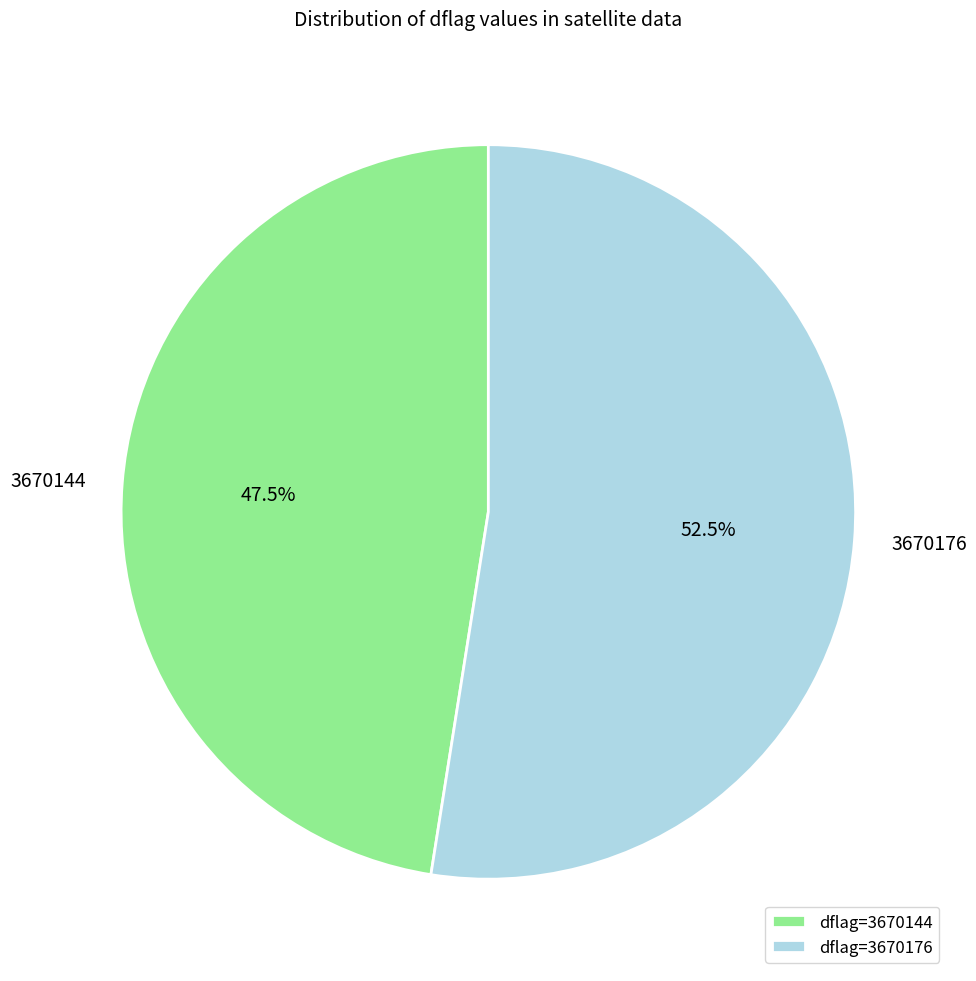

Is the sum of 3670176 and 3670144 greater than half?

Yes